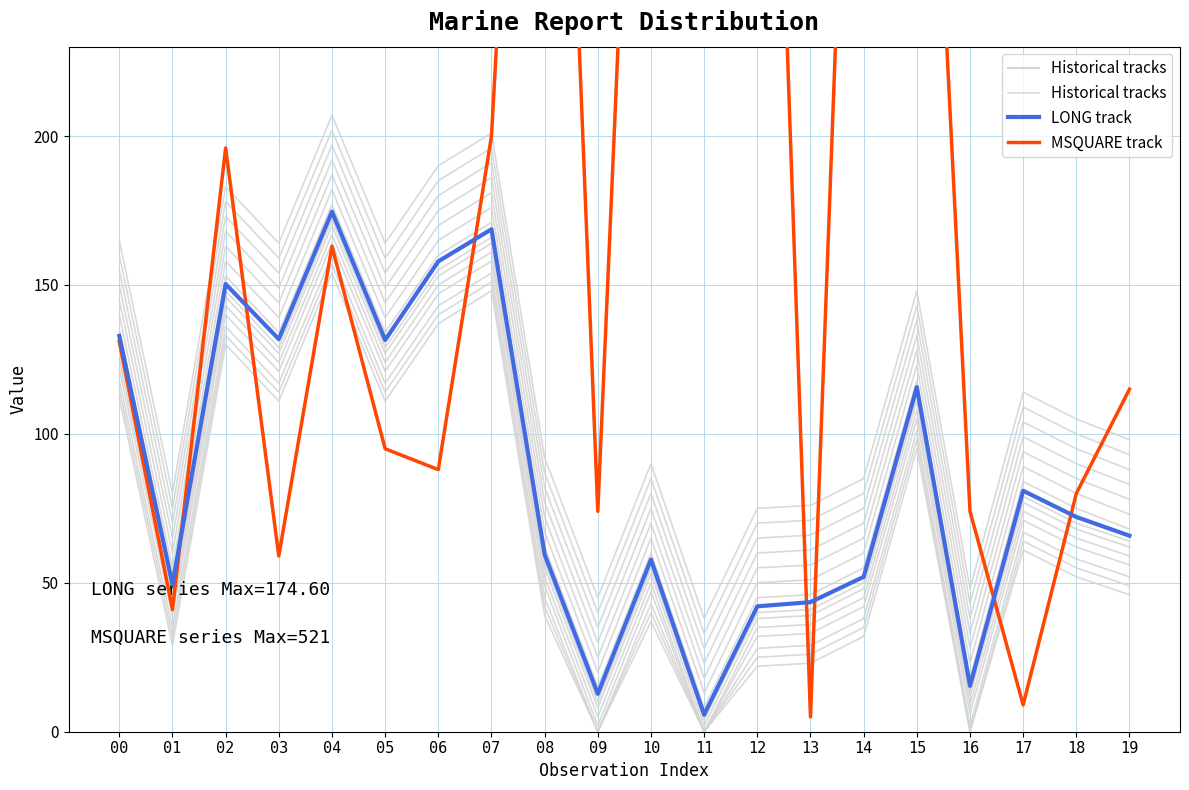

At which category does Historical tracks reach its first local valley?

01